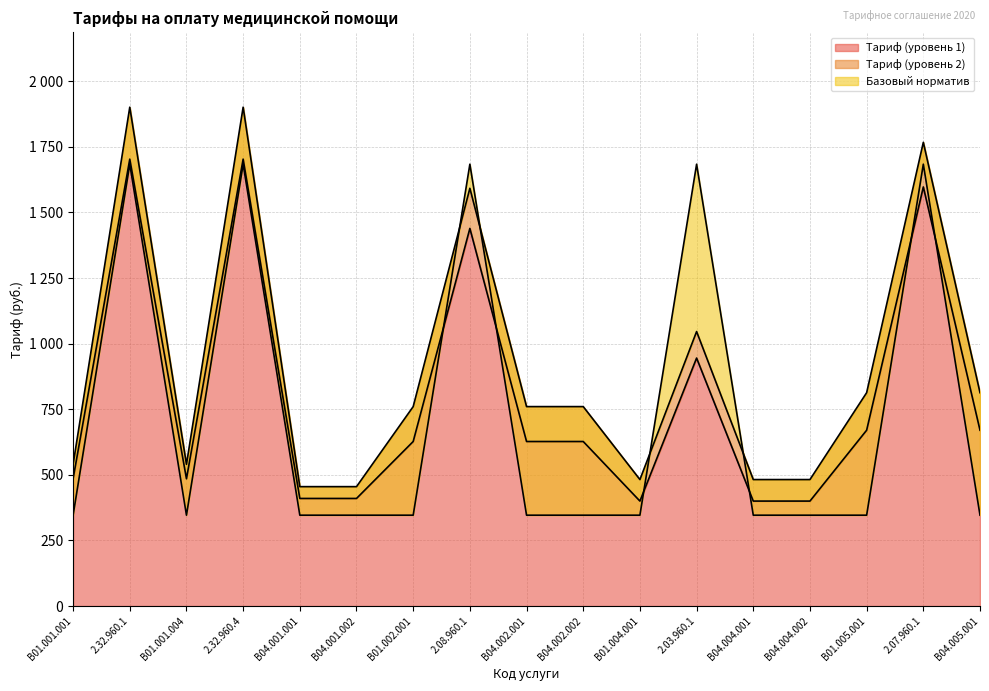

True or false: Тариф (уровень 2) and Тариф (уровень 1) cross at least once.

False